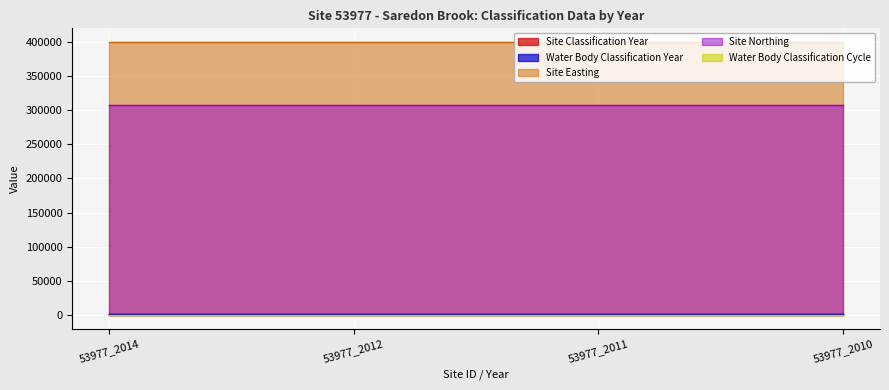

Is it true that Site Classification Year equals 2010 at 53977_2010?

True